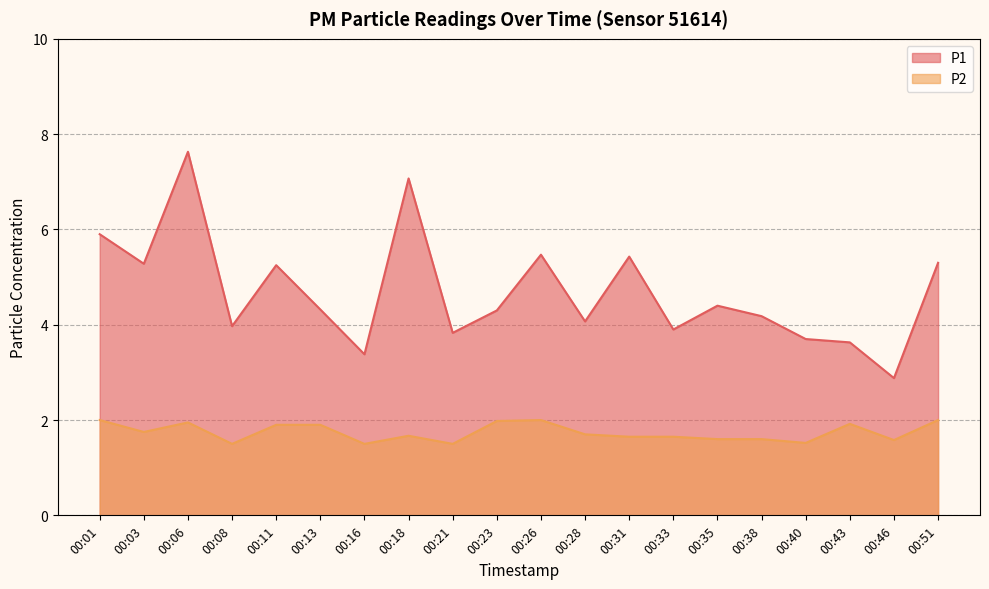

Is it true that P2 equals 1.0 at 00:33?

False